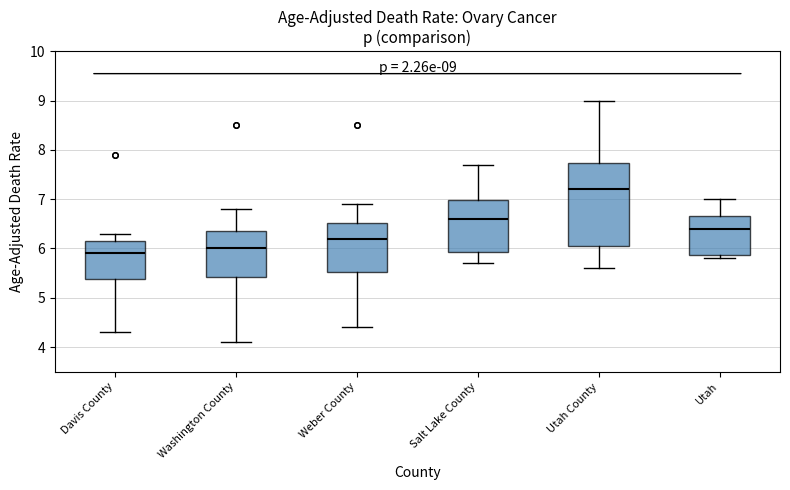

Comparing the boxes themselves (not the whiskers), which one is the tallest?

Utah County